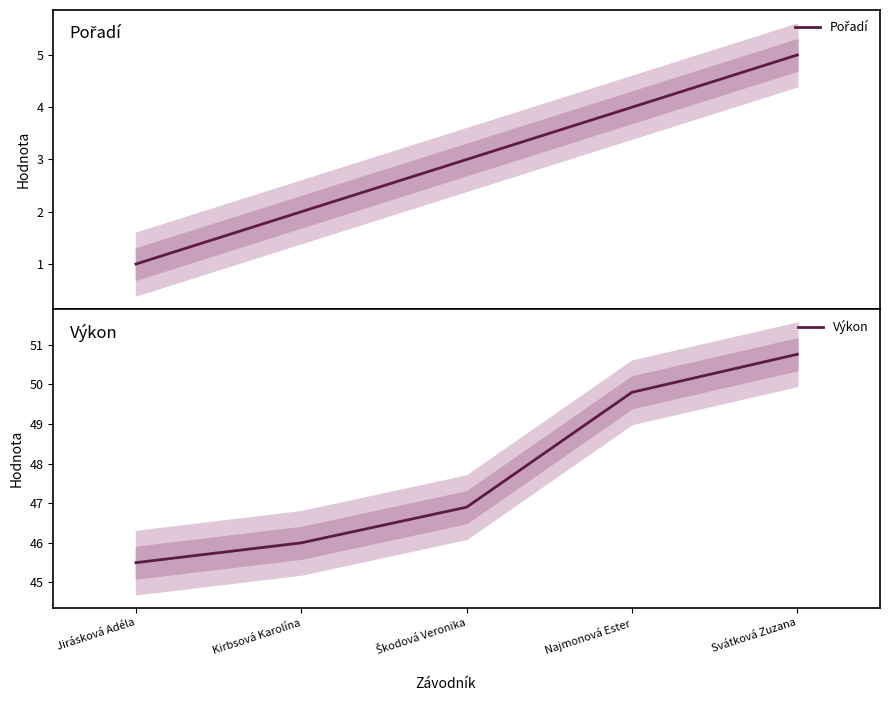

What is the sum of the Výkon values at Kirbsová Karolína and Svátková Zuzana?

96.8